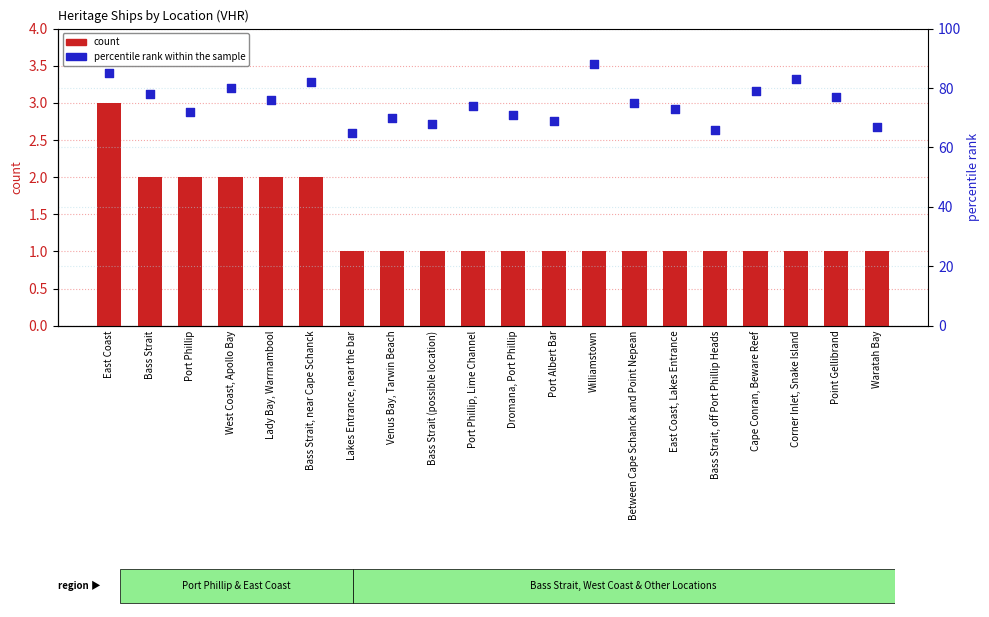

At how many categories does at least one series exceed 14?

20